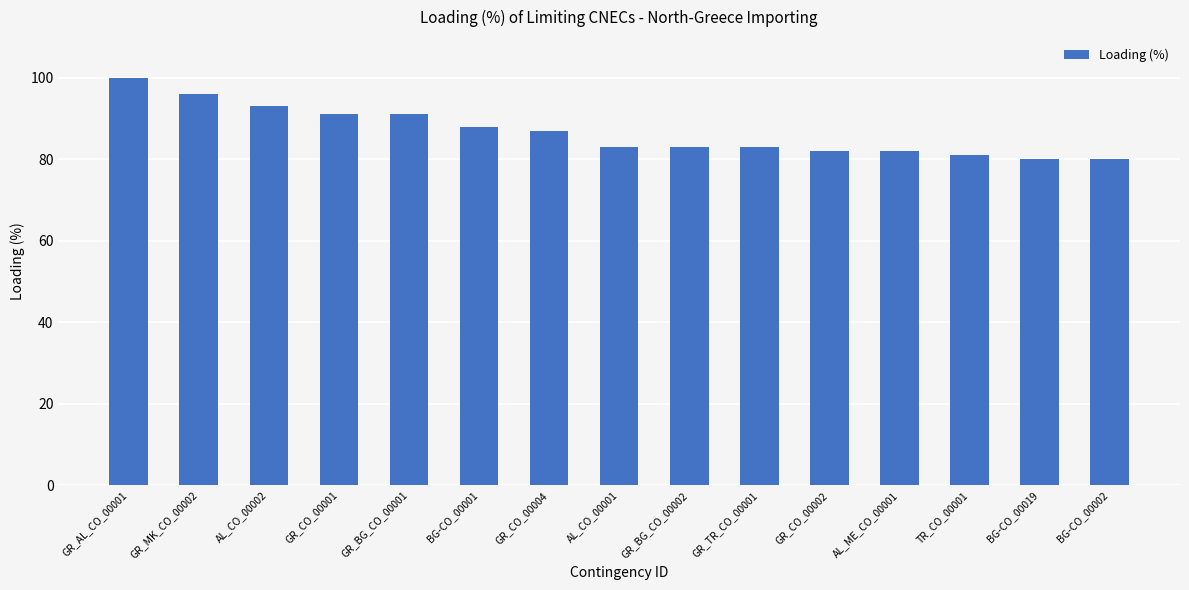

True or false: the data shows 39 at GR_MK_CO_00002.

False